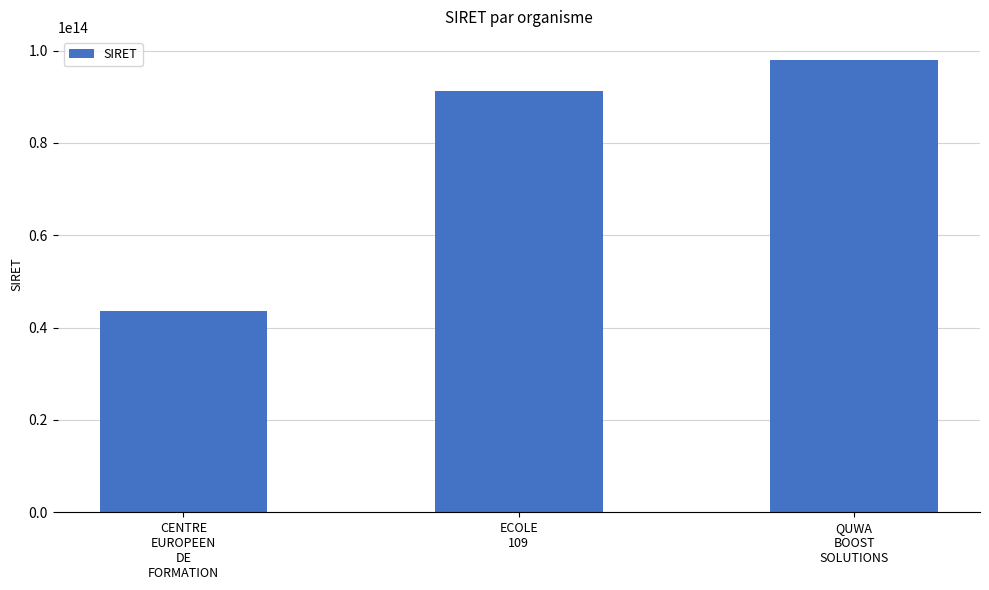

At which category does the chart reach its minimum across all series?

CENTRE
EUROPEEN
DE
FORMATION